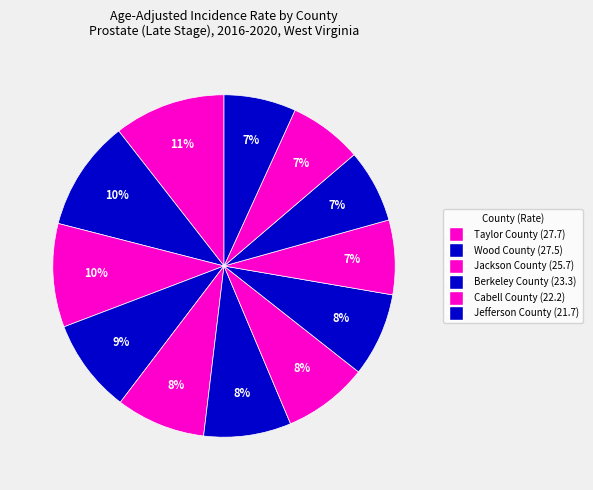

How many segments does this pie chart have?

12